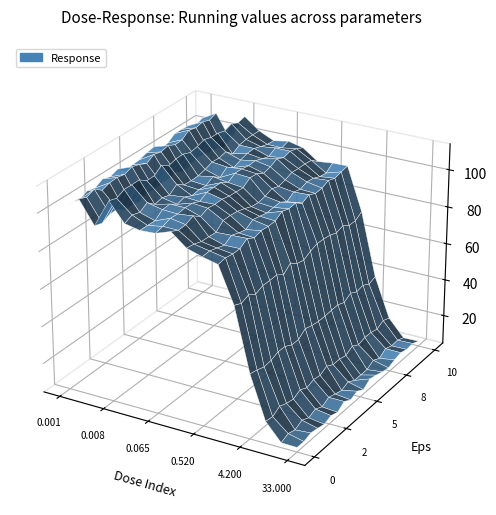

Reading left to right, what are all the values shown in this chart?

0.001=102.5	0.002=106.0	0.0041=94.9	0.0081=110.1	0.016=102.1	0.032=100.5	0.065=101.3	0.13=100.9	0.26=95.4	0.52=92.5	1.0=93.3	2.1=70.7	4.2=37.8	8.3=17.4	17.0=8.4	33.0=8.3